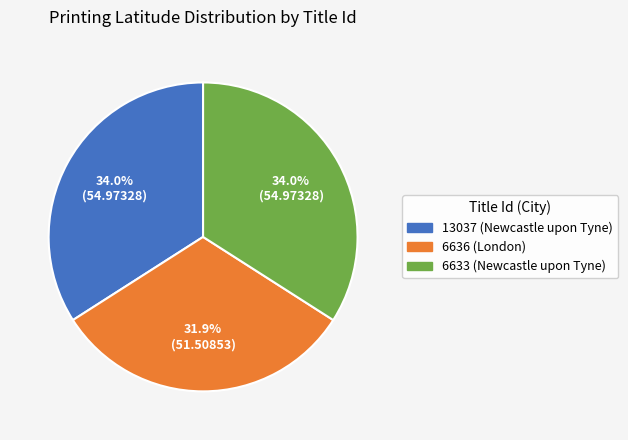

To the nearest percent, what portion does 6633 represent?

34%